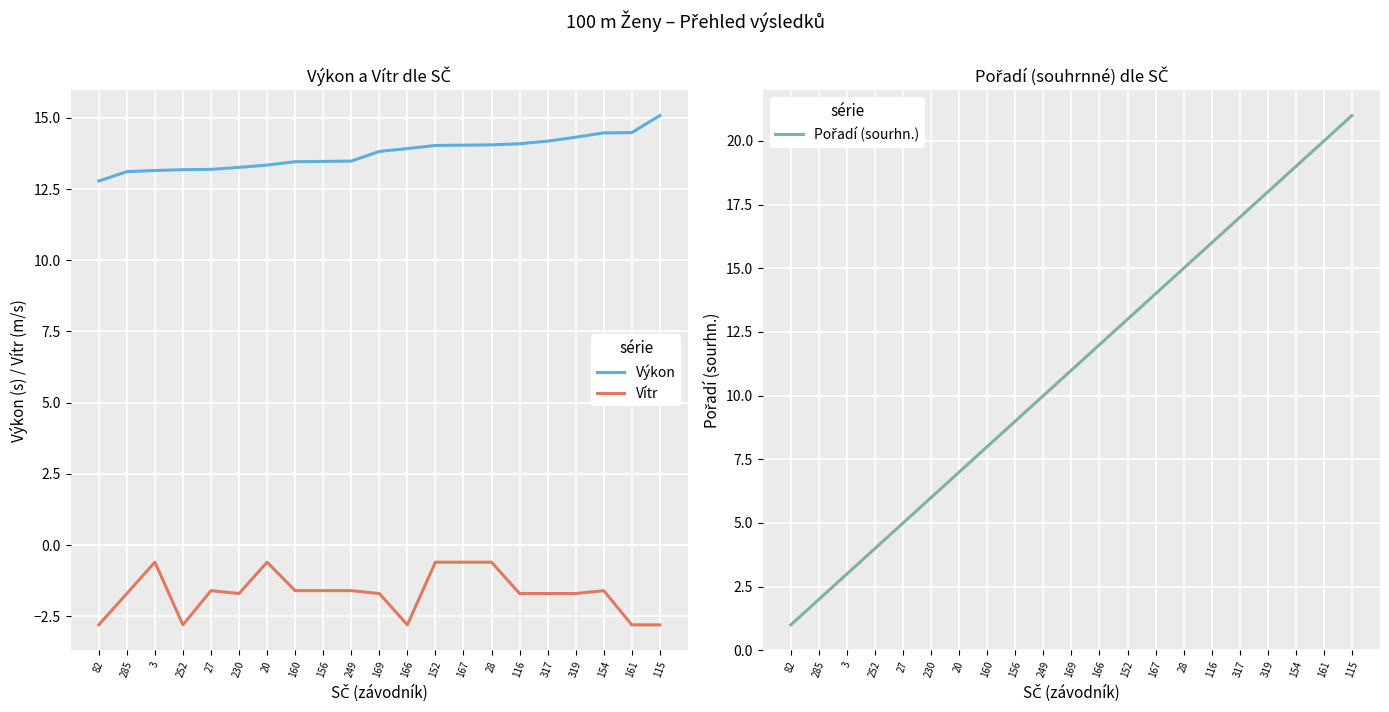

Reading left to right, transcribe all the data shown in this chart.

Výkon: 12.8	13.1	13.2	13.2	13.2	13.3	13.3	13.5	13.5	13.5	13.8	13.9	14.0	14.0	14.1	14.1	14.2	14.3	14.5	14.5	15.1
Vítr: -2.8	-1.7	-0.6	-2.8	-1.6	-1.7	-0.6	-1.6	-1.6	-1.6	-1.7	-2.8	-0.6	-0.6	-0.6	-1.7	-1.7	-1.7	-1.6	-2.8	-2.8
Pořadí (sourhn.): 1.0	2.0	3.0	4.0	5.0	6.0	7.0	8.0	9.0	10.0	11.0	12.0	13.0	14.0	15.0	16.0	17.0	18.0	19.0	20.0	21.0